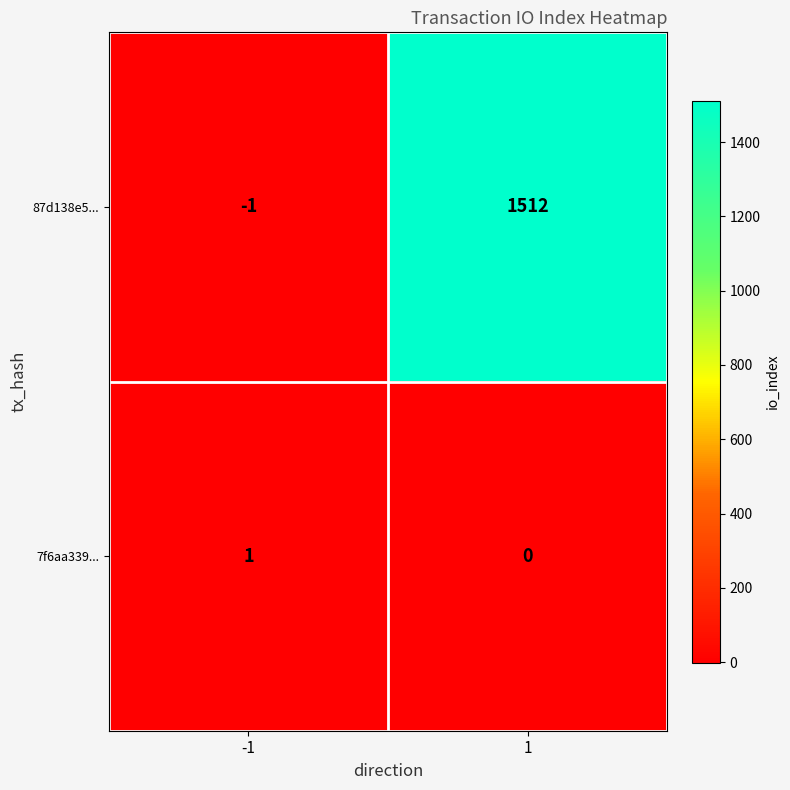

True or false: 87d138e5... has a value of -1 at -1.

True